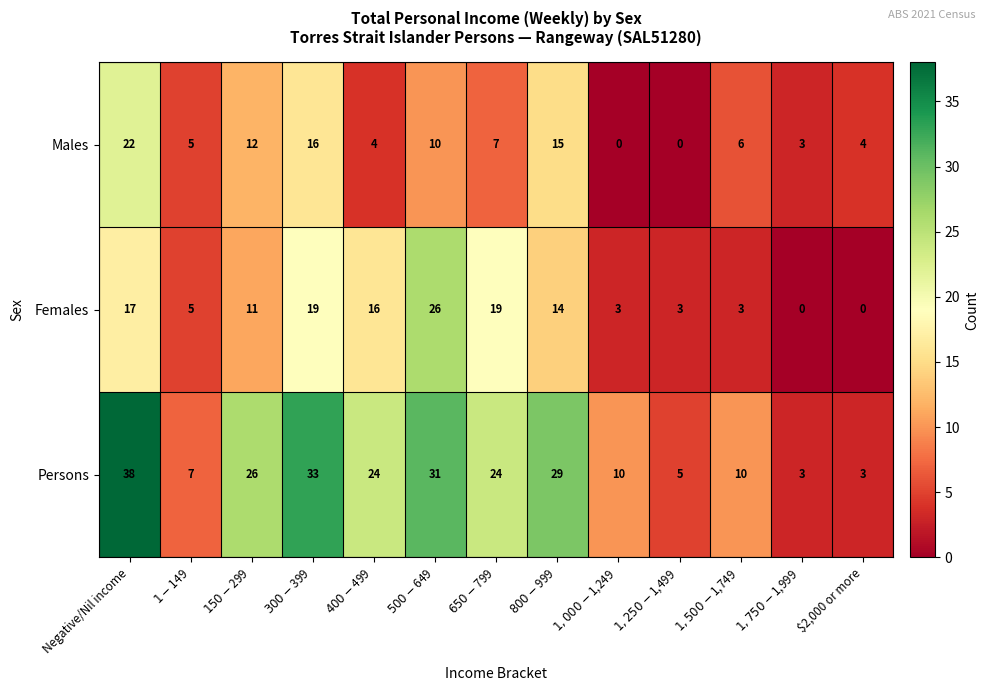

Rank the series at Negative/Nil income from highest to lowest value.

Persons, Males, Females